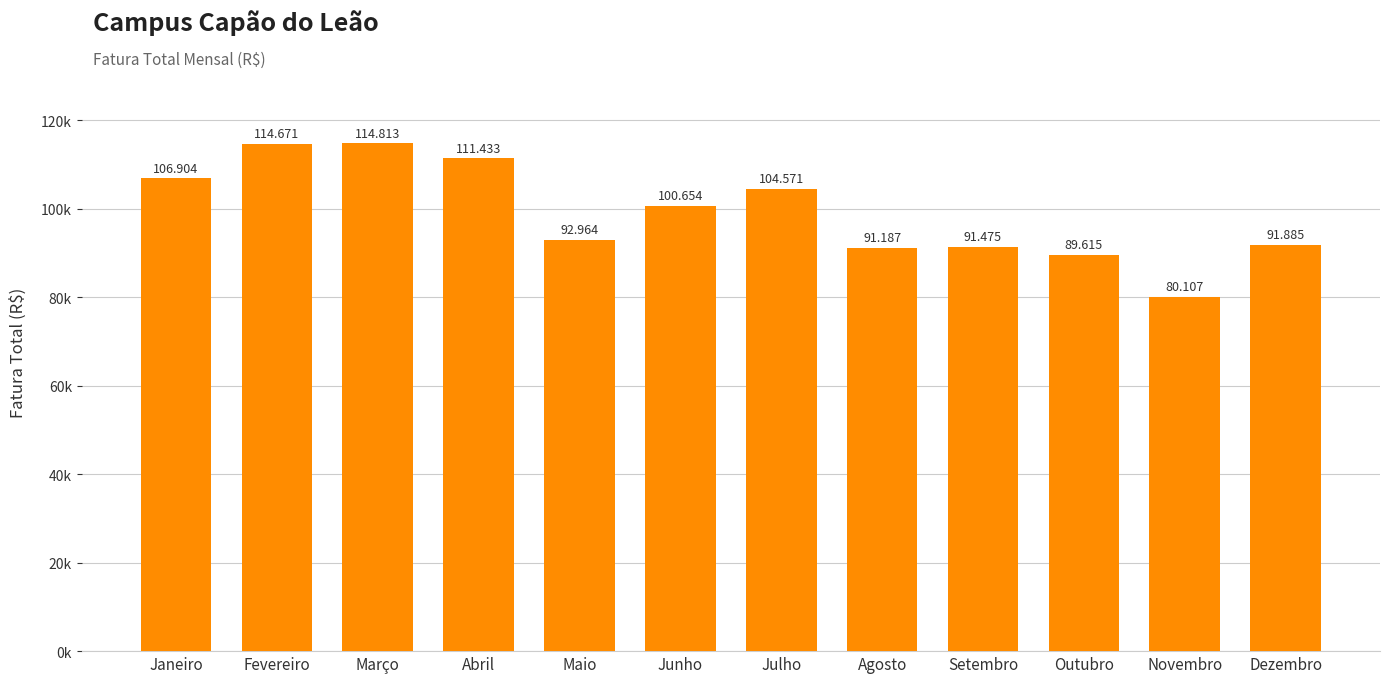

Does the chart contain any negative values?

No